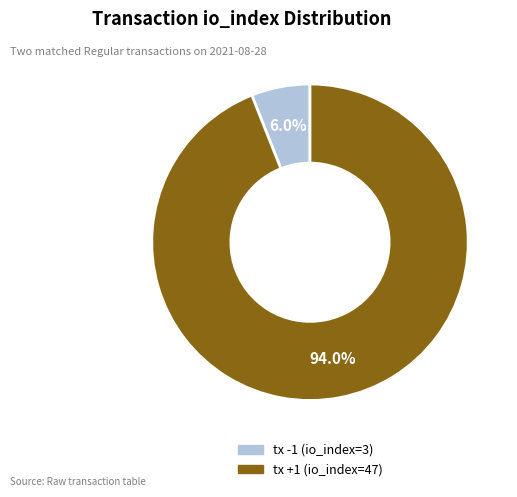

To the nearest percent, what is the difference between the largest and smallest slice percentages?

88%